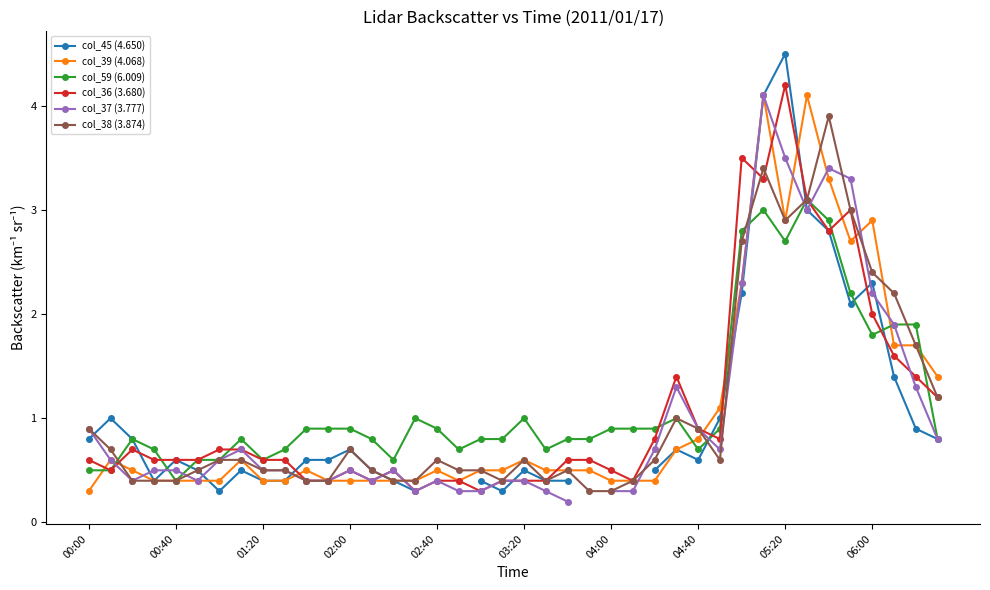

The col_59 (6.009) series shows 0.6 at 01:20. True or false?

True